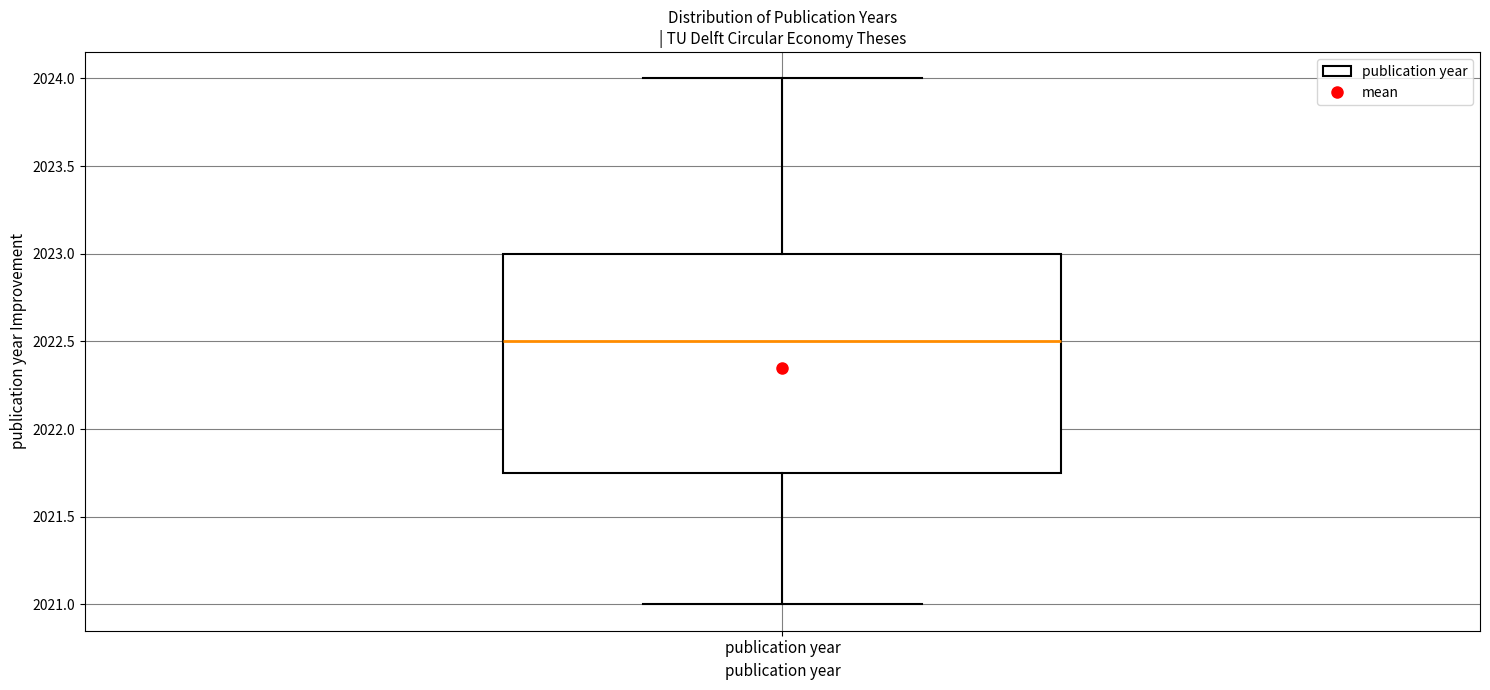

Read this box plot against the y-axis: the position of the median line, the range covered by the box, and the ends of both whiskers. The values are not printed on the chart, so give them approximately, as read against the axis.

median 2022.50, box 2021.75 to 2023.00, whiskers 2021.00 to 2024.00